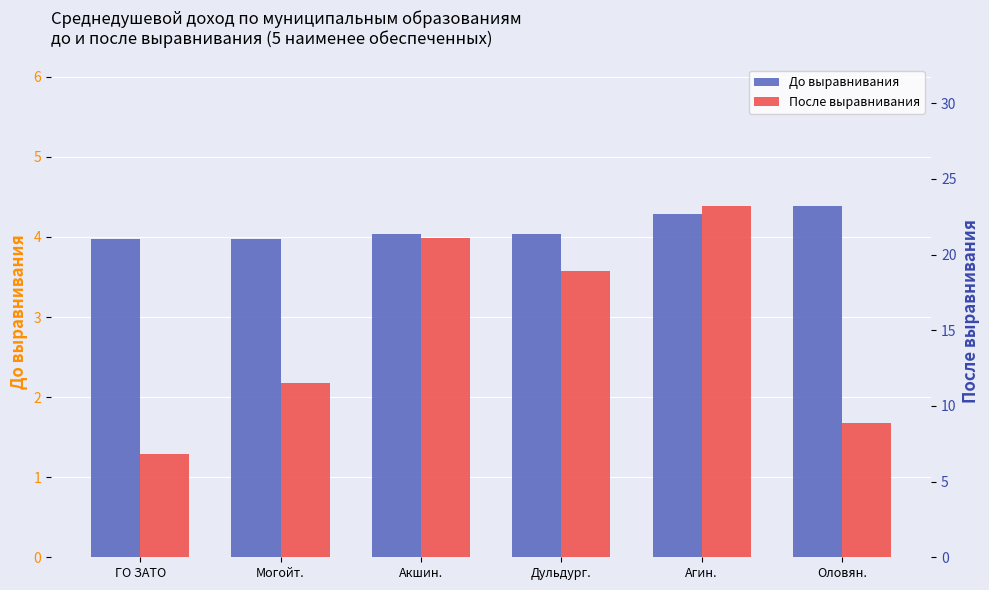

Is it true that После выравнивания equals 23.2 at Агин.?

True